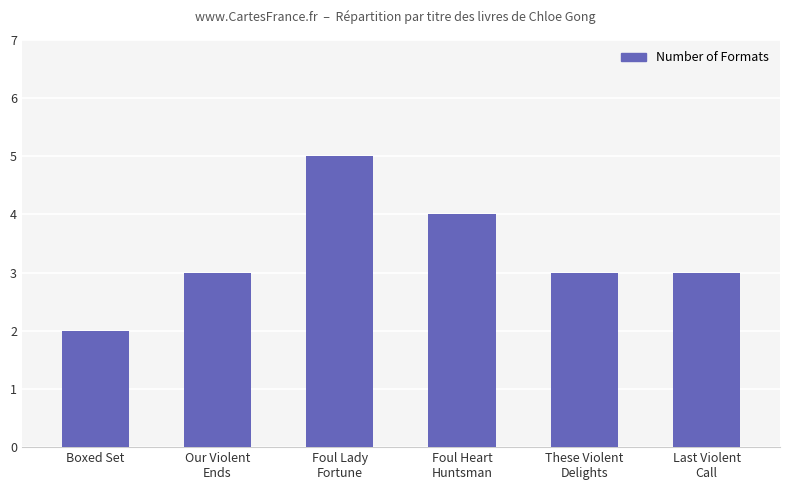

What position from the right is Last Violent
Call?

1